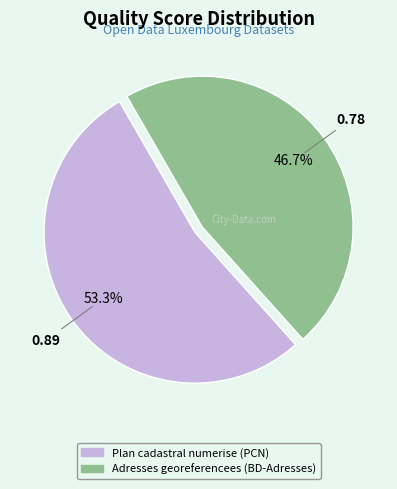

Is there any slice that represents more than half of the pie?

Yes